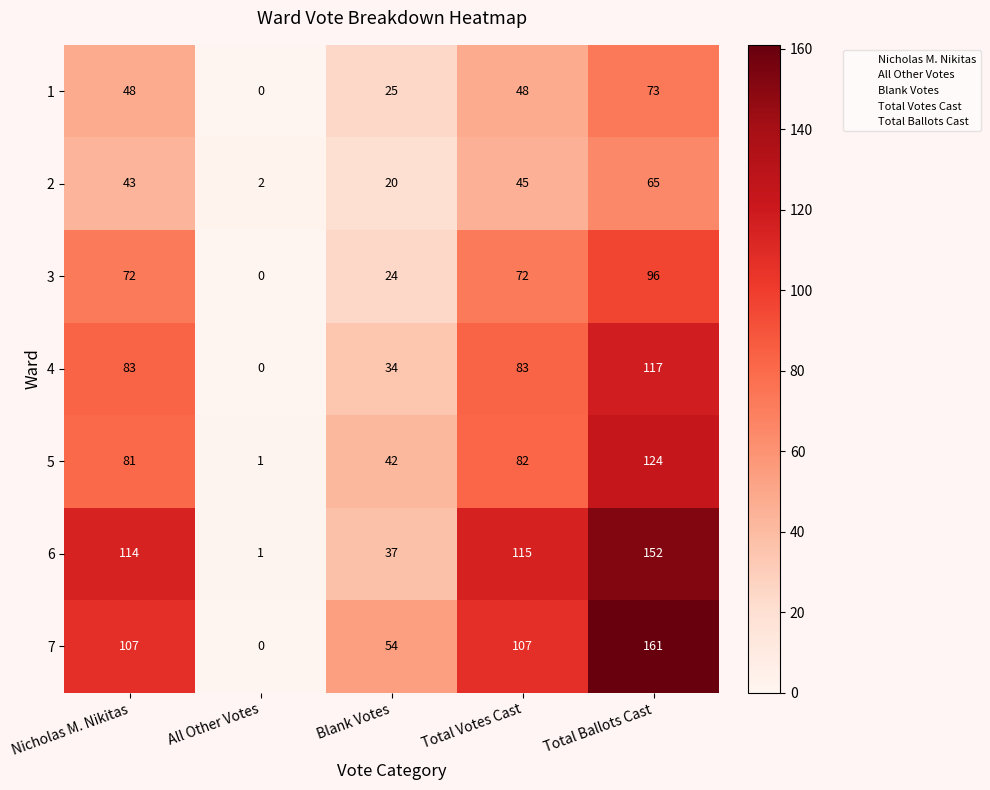

Where is 2 nearest to the value 33?

Nicholas M. Nikitas